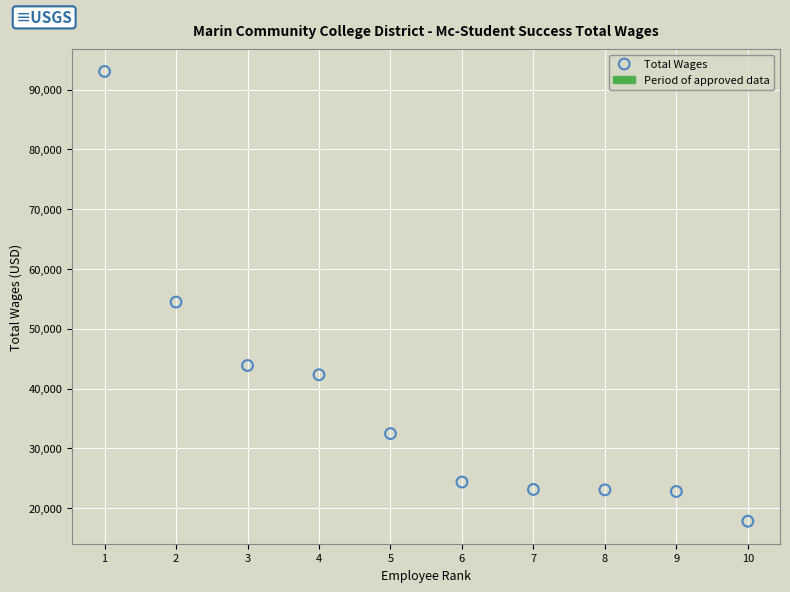

What is the average Y value?

37739